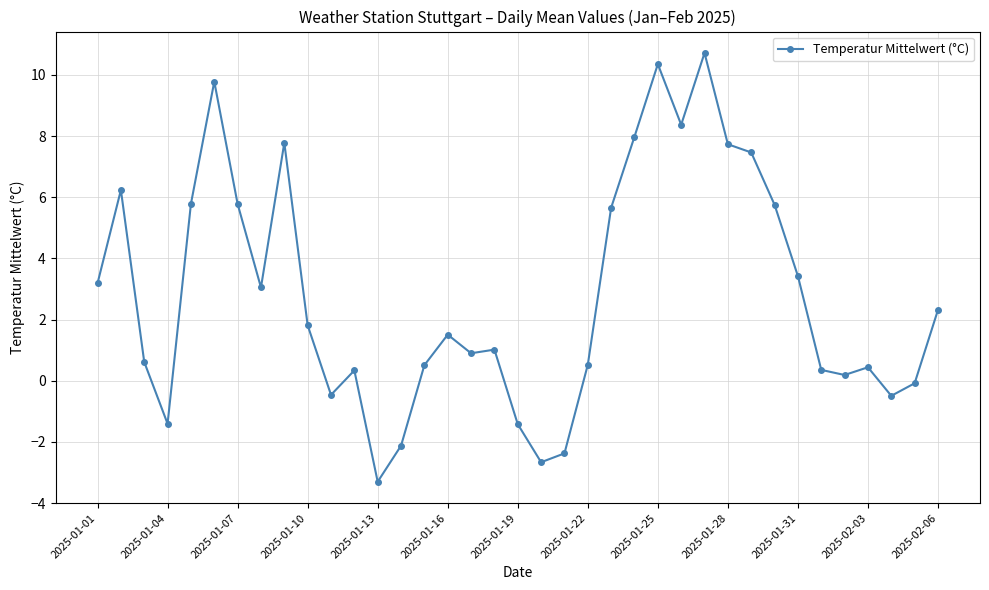

What is the greatest value displayed?

10.7